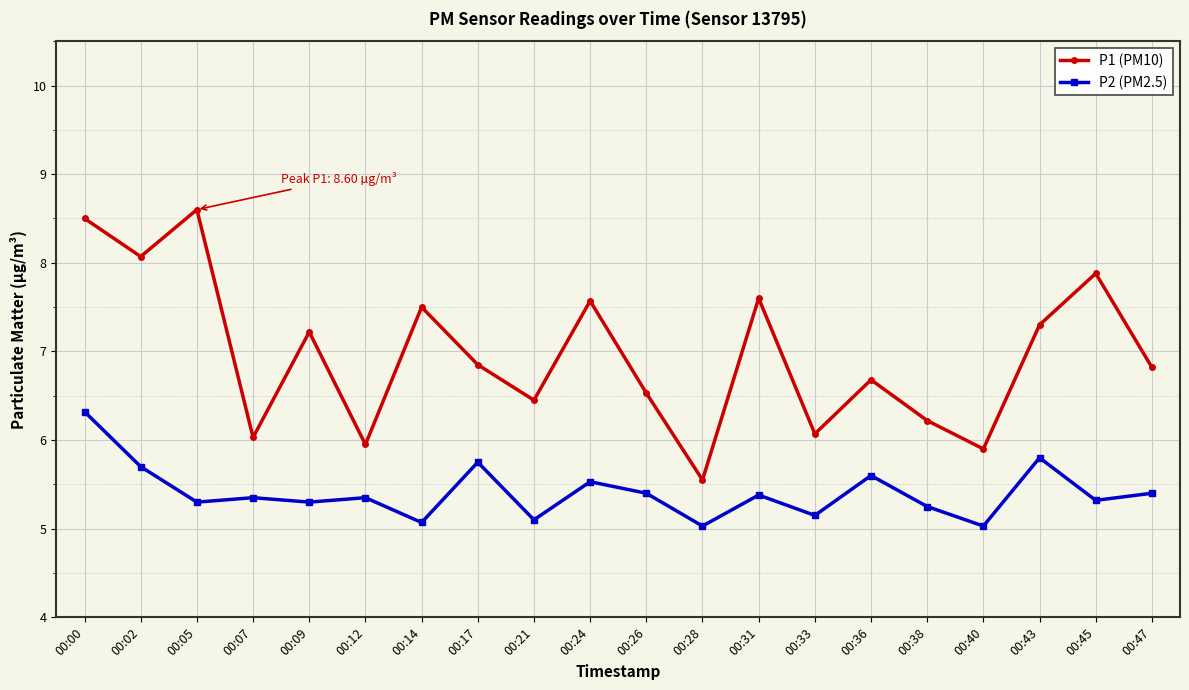

True or false: P1 (PM10) and P2 (PM2.5) cross at least once.

False